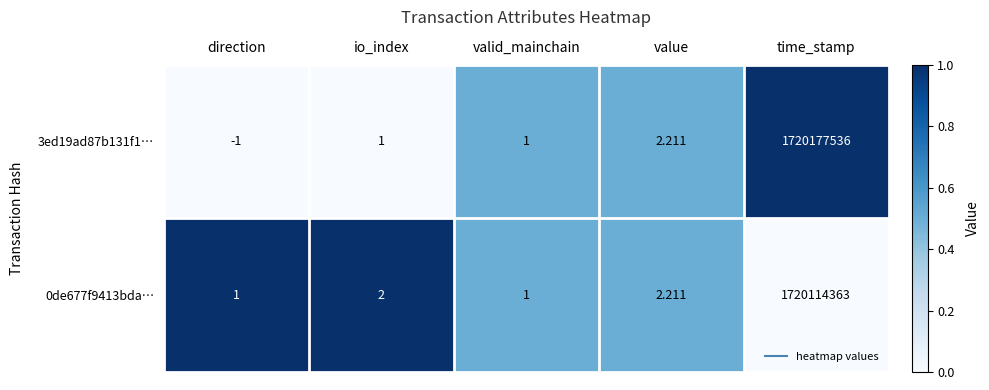

At which category is the sum across all series the highest?

time_stamp